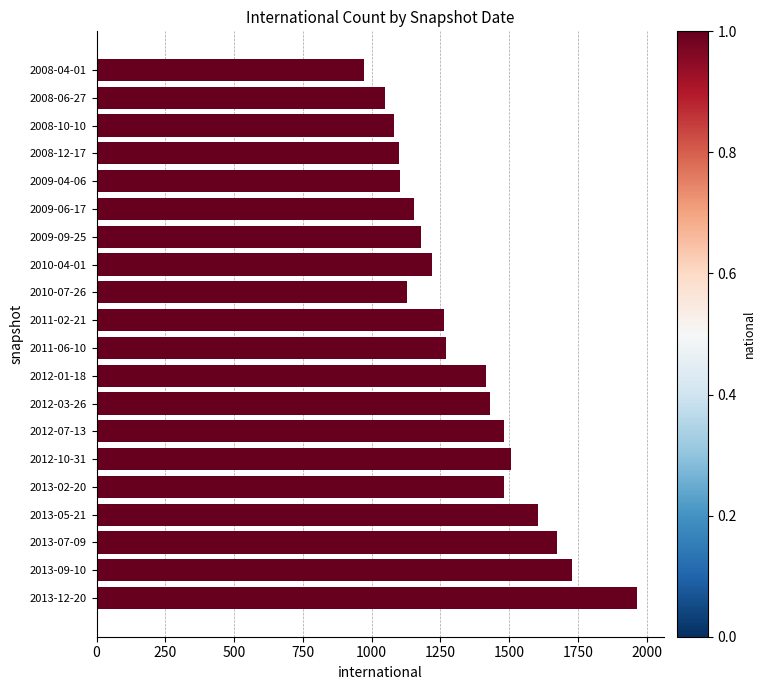

What is the difference between the second highest and second lowest values?

680